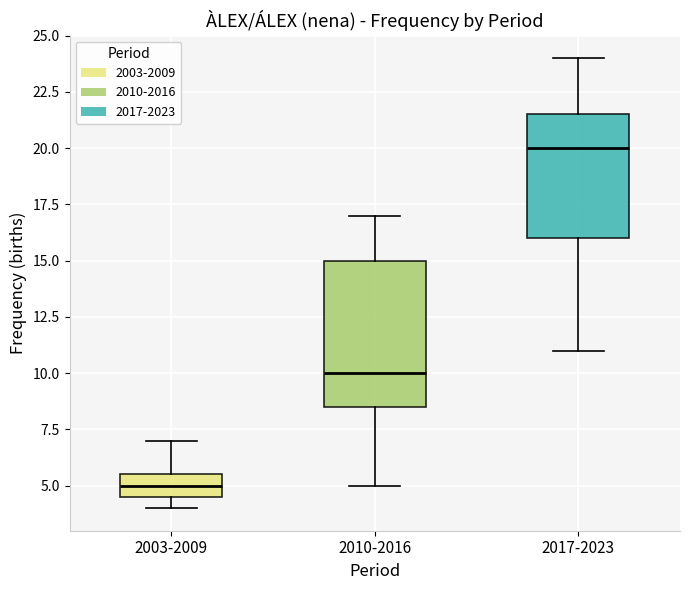

Which box has the highest median line?

2017-2023